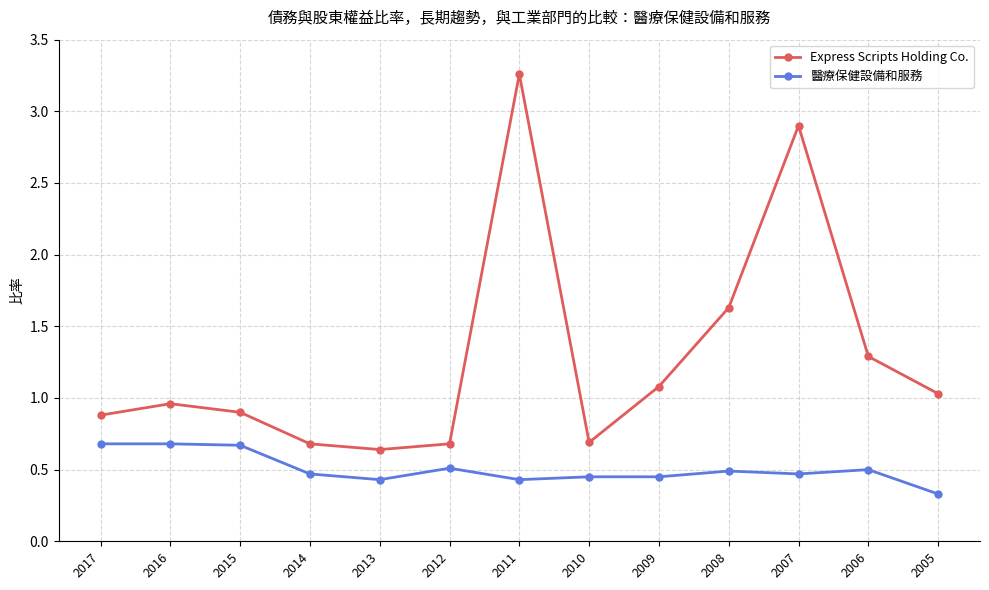

Between 2016 and 2012, which series saw the biggest shift?

Express Scripts Holding Co.